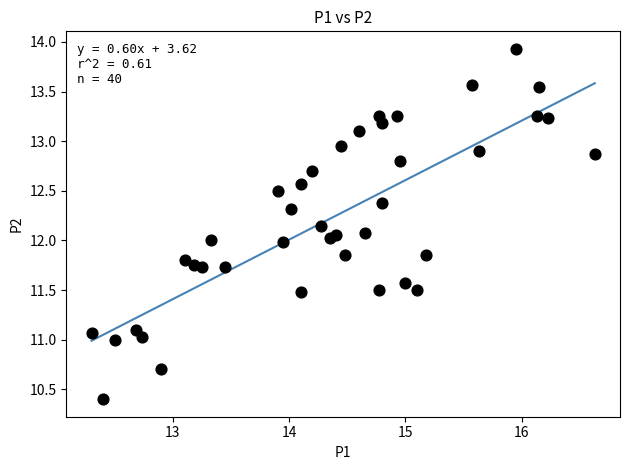

What is the range of Y values (max minus min)?

3.5